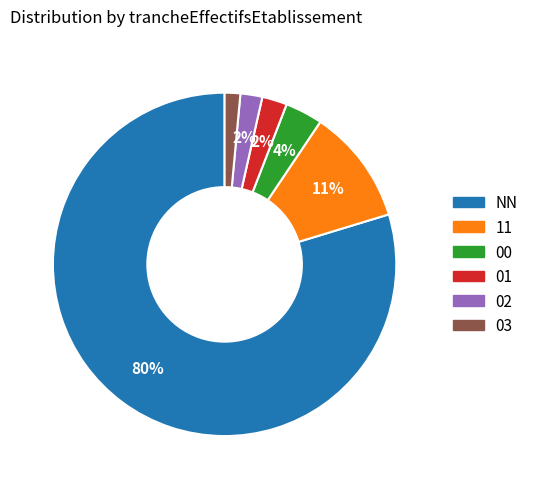

What is the largest slice in the pie chart?

NN